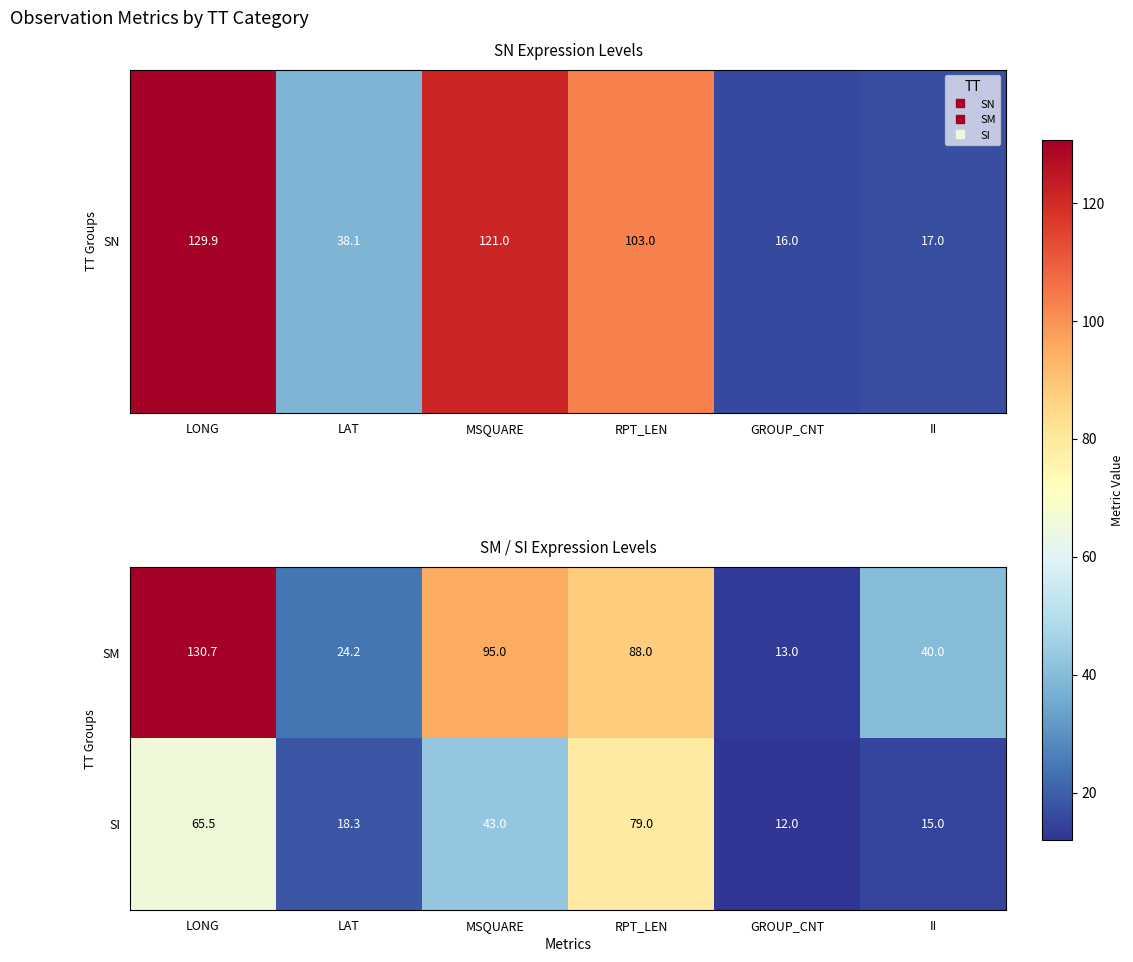

The value of SI at MSQUARE is 62.8. True or false?

False